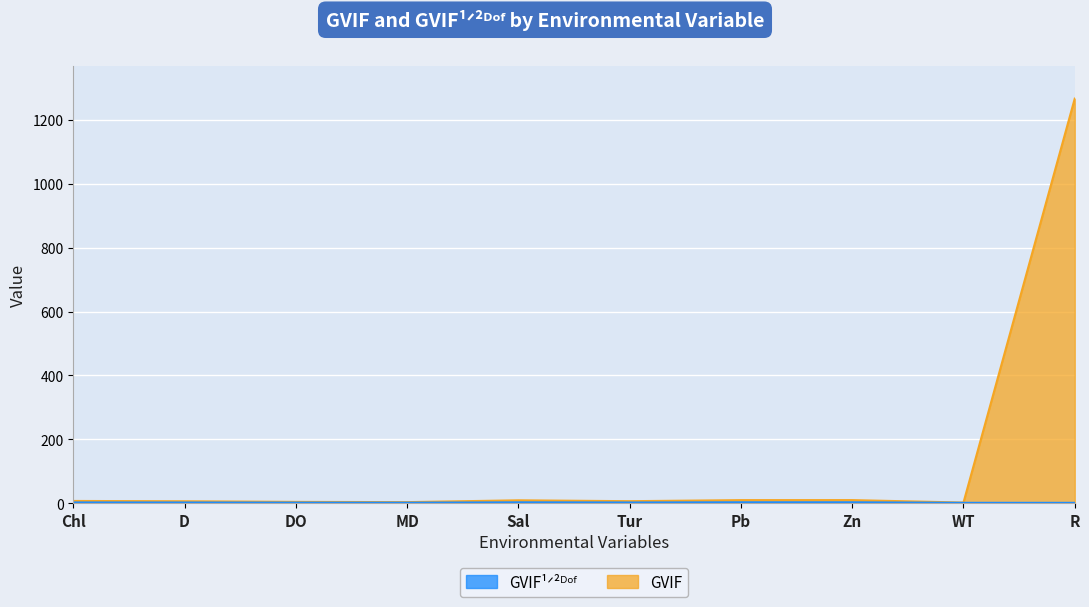

Which series has the largest total across all categories?

GVIF